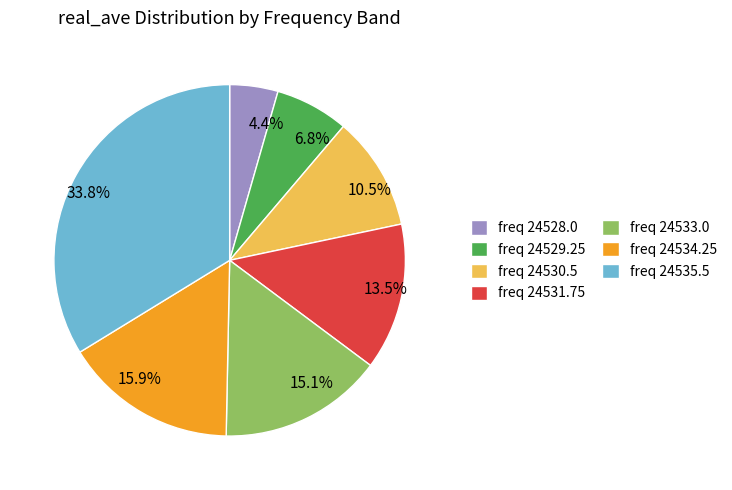

Is there a majority slice in this chart?

No